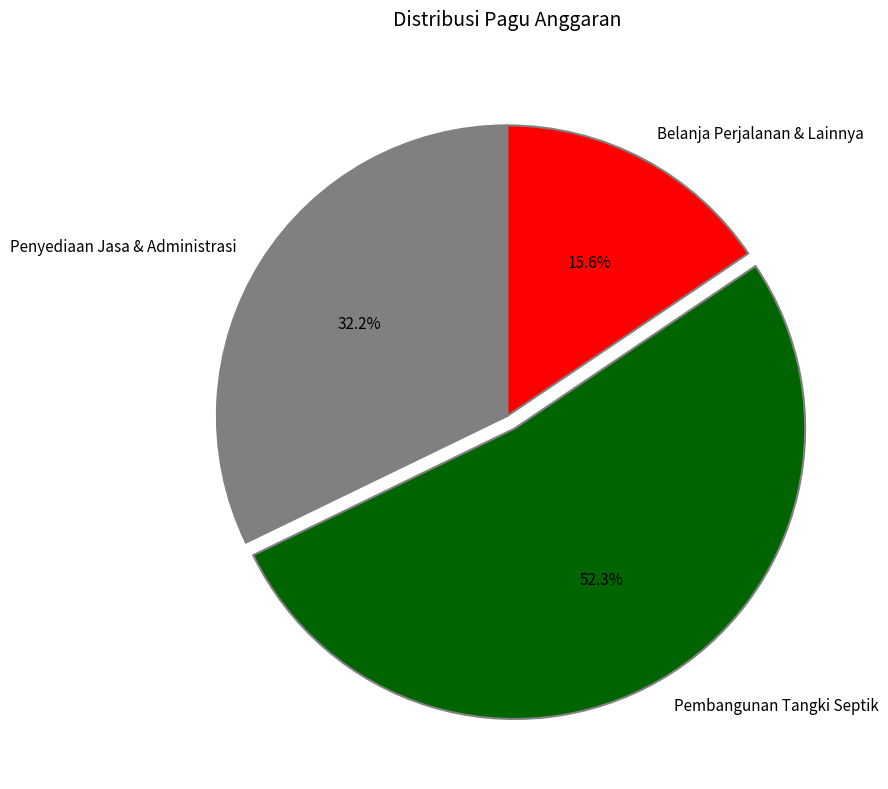

Which slice is the largest?

Pembangunan Tangki Septik